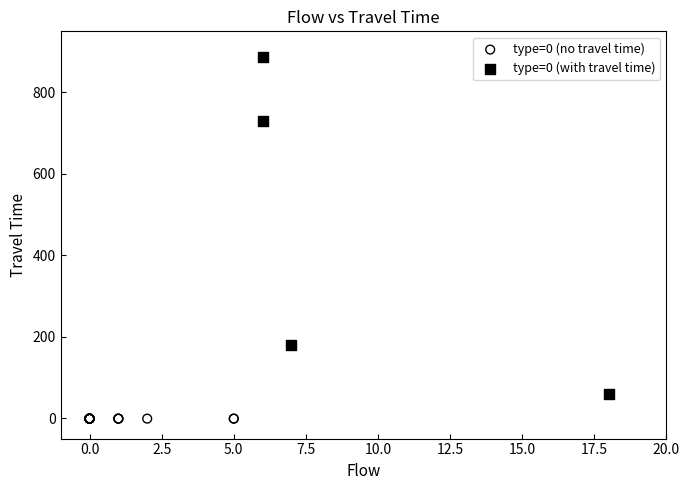

Which series reaches the maximum Y coordinate?

type=0 (with travel time)